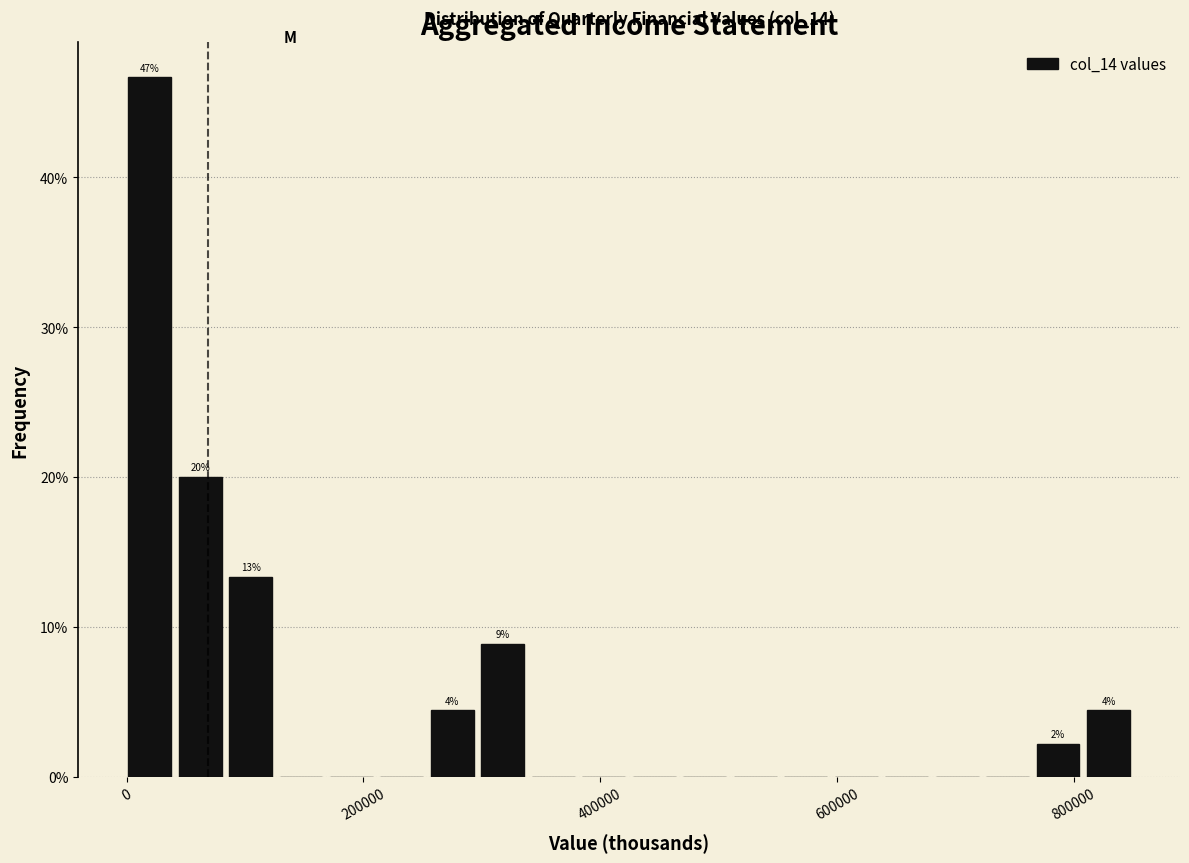

Around what value on the x-axis is the tallest bar? Give the approximate position of its centre, as read against the axis.

20000